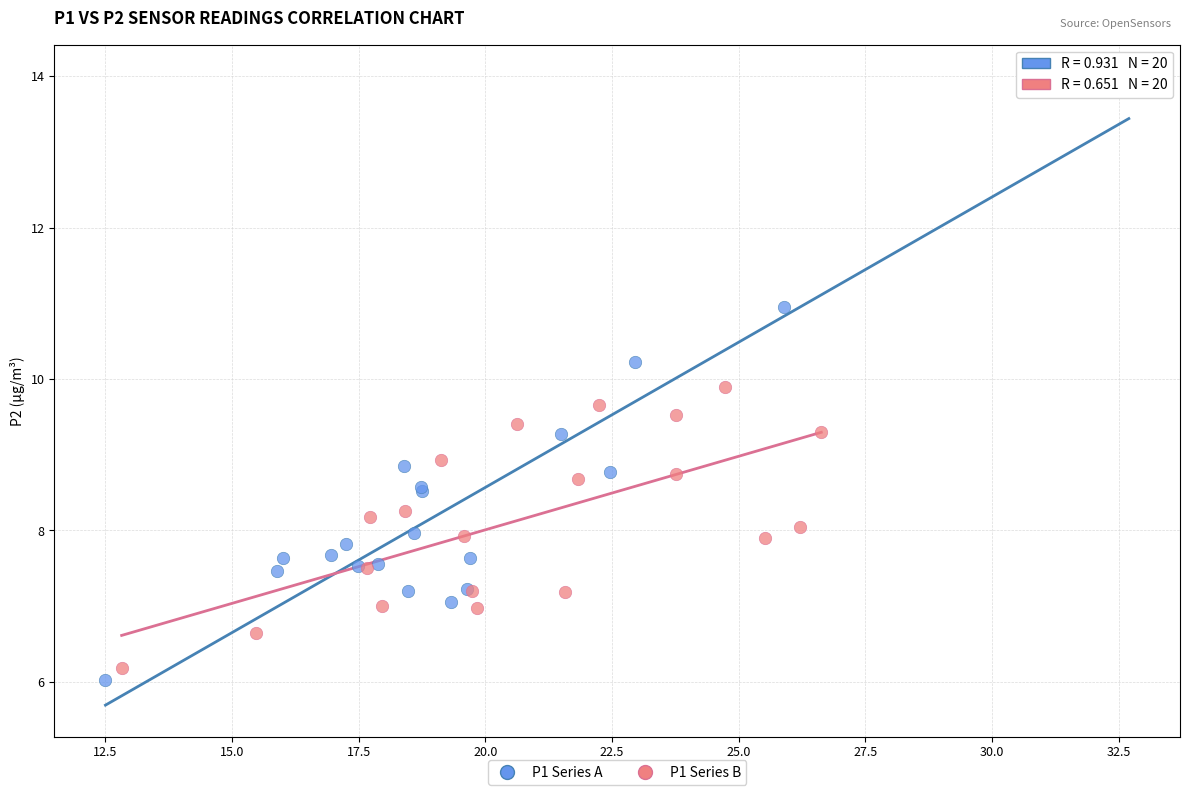

Which series has the widest spread of Y values?

P1 Series A